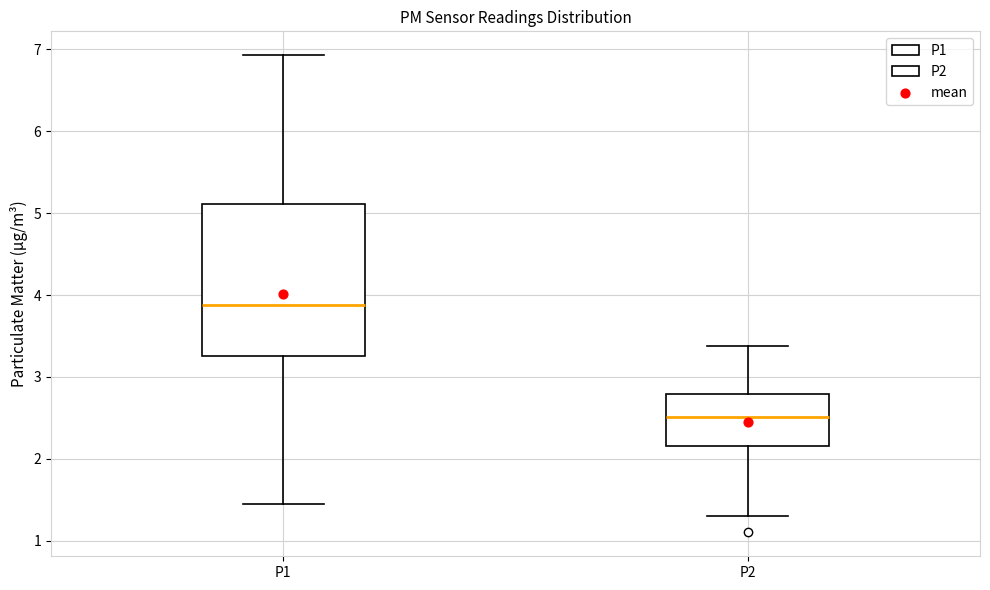

Which box has the highest median line?

P1